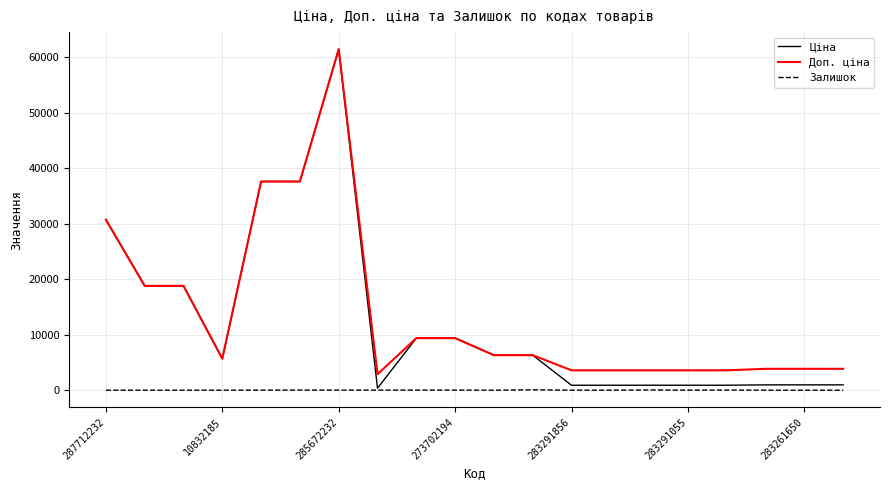

True or false: Залишок and Доп. ціна cross at least once.

False